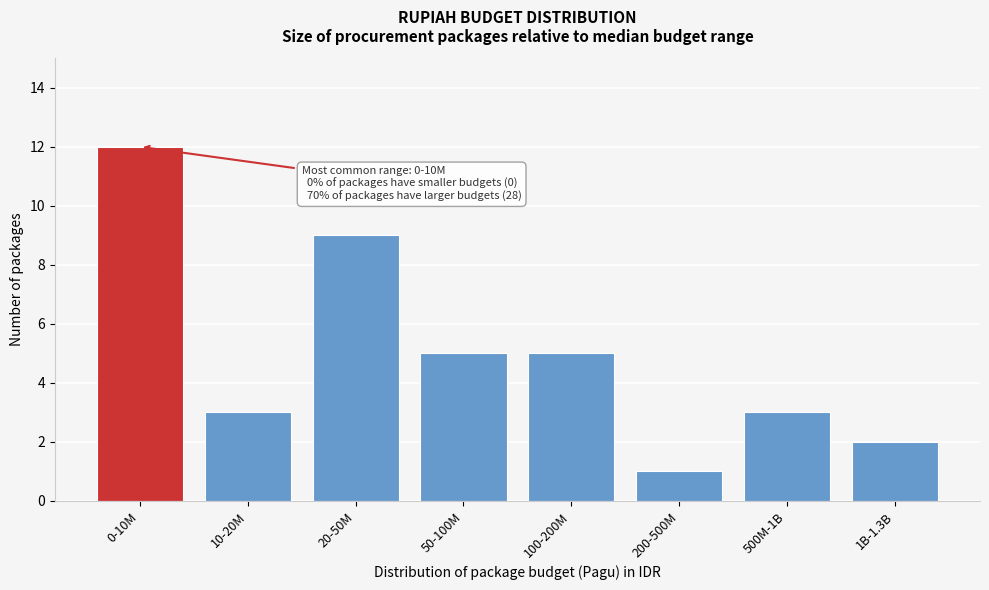

Reading right to left, what are all the values shown in this chart?

1B-1.3B=2	500M-1B=3	200-500M=1	100-200M=5	50-100M=5	20-50M=9	10-20M=3	0-10M=12